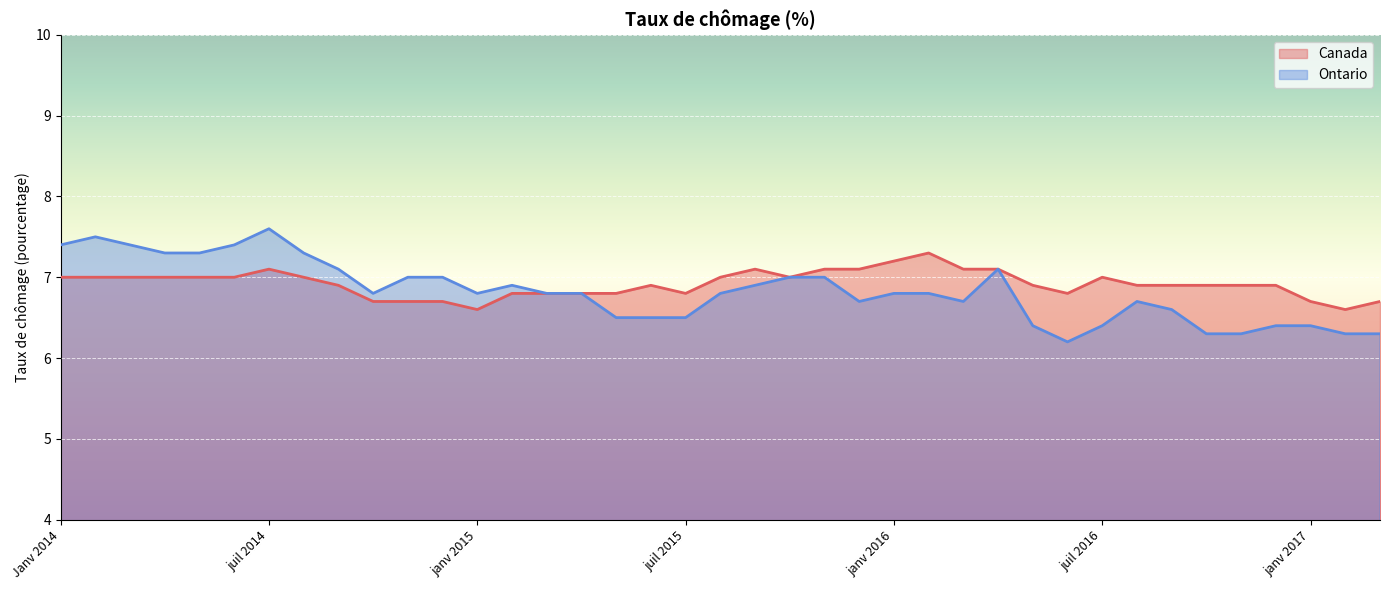

Is the value of Canada at mai 2014 greater than the value of Ontario at avr 2016?

No